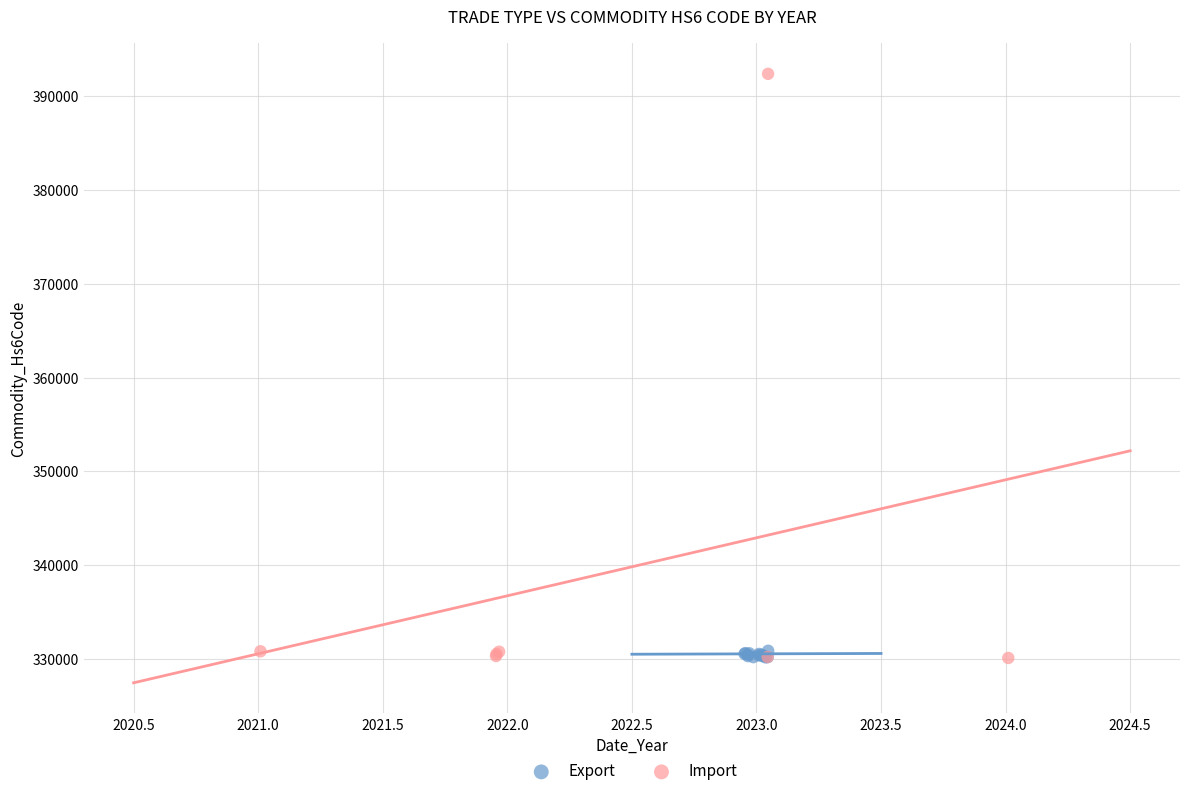

Which series contains the highest Y value?

Import